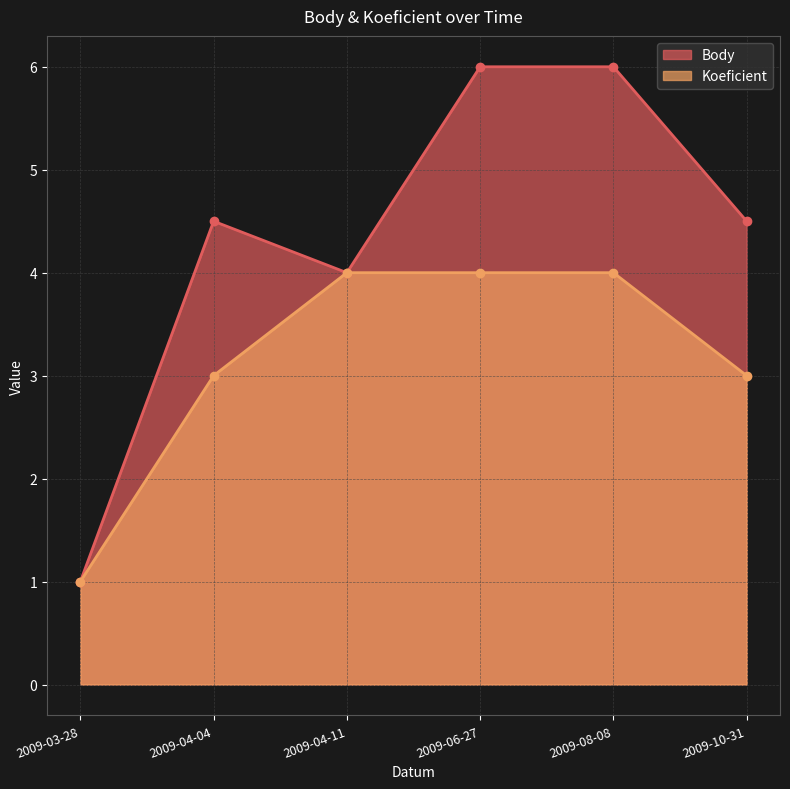

Reading left to right, list all the values displayed in this chart.

Body: 2009-03-28=1.0	2009-04-04=4.5	2009-04-11=4.0	2009-06-27=6.0	2009-08-08=6.0	2009-10-31=4.5
Koeficient: 2009-03-28=1.0	2009-04-04=3.0	2009-04-11=4.0	2009-06-27=4.0	2009-08-08=4.0	2009-10-31=3.0